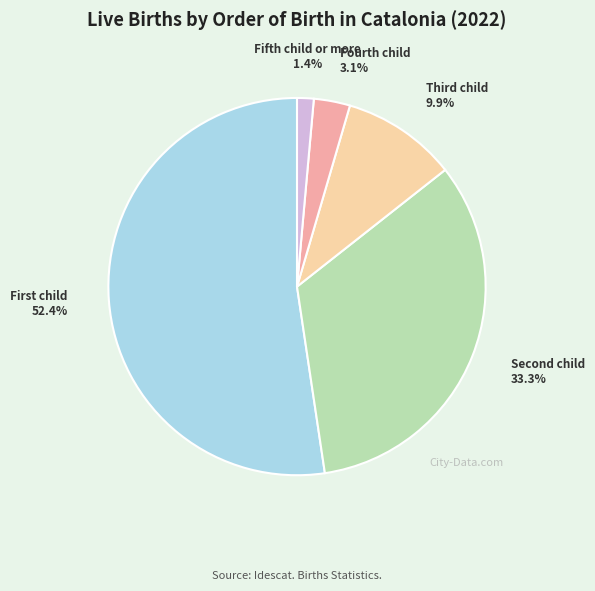

How many slices are in this pie chart?

5